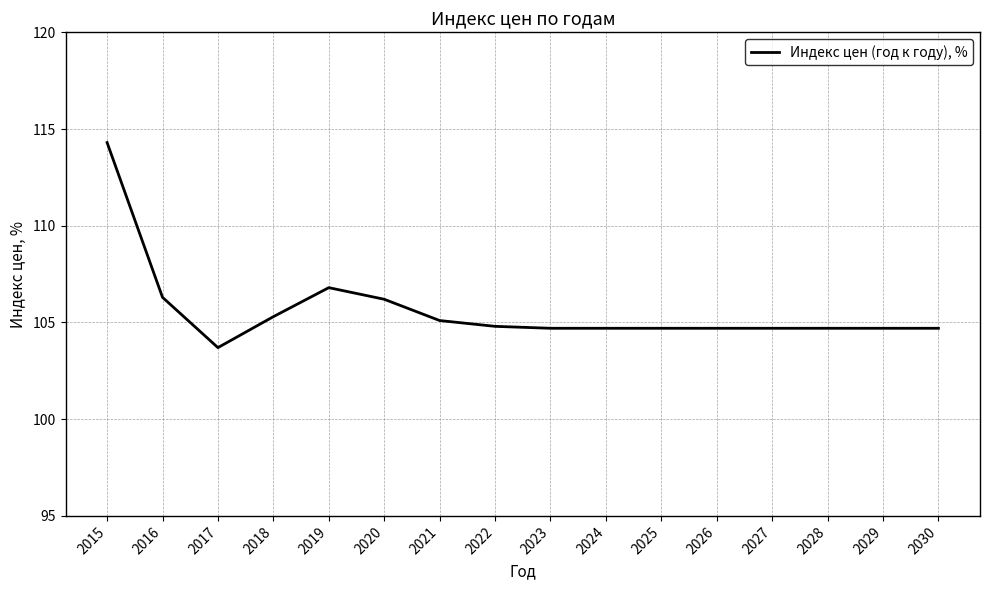

What is the difference between the values at 2020 and 2017?

2.5